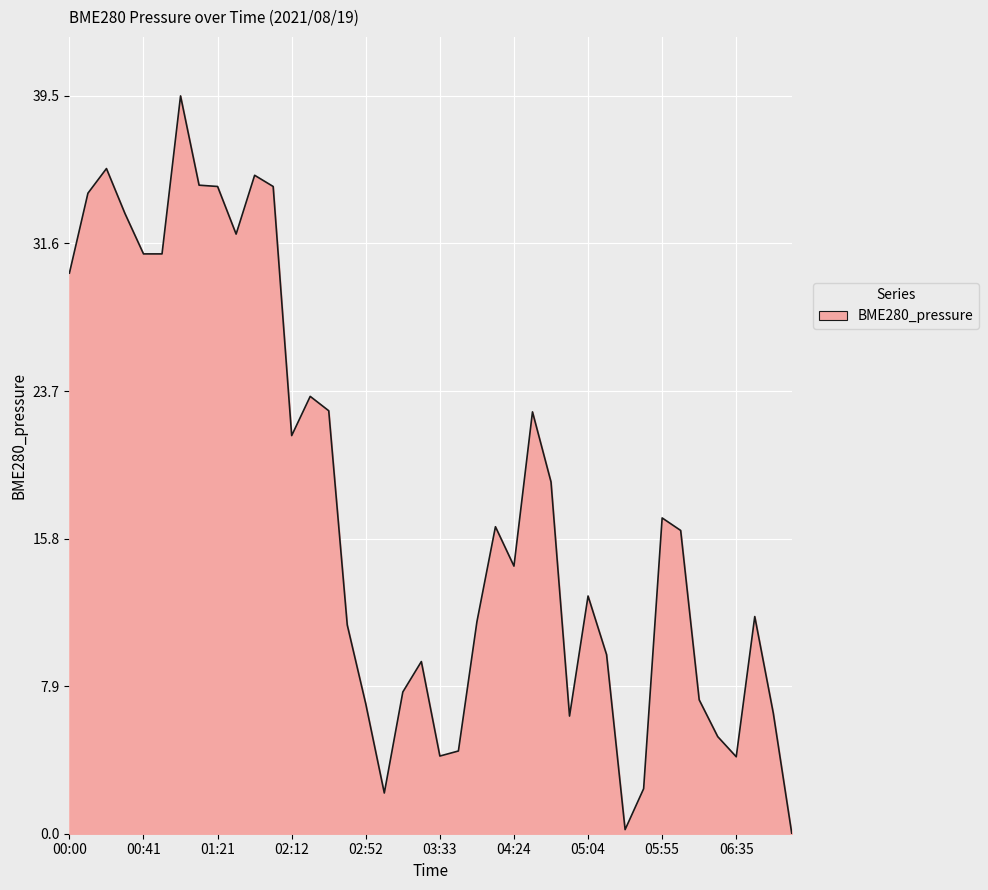

What is the difference between the maximum and minimum values?

39.5